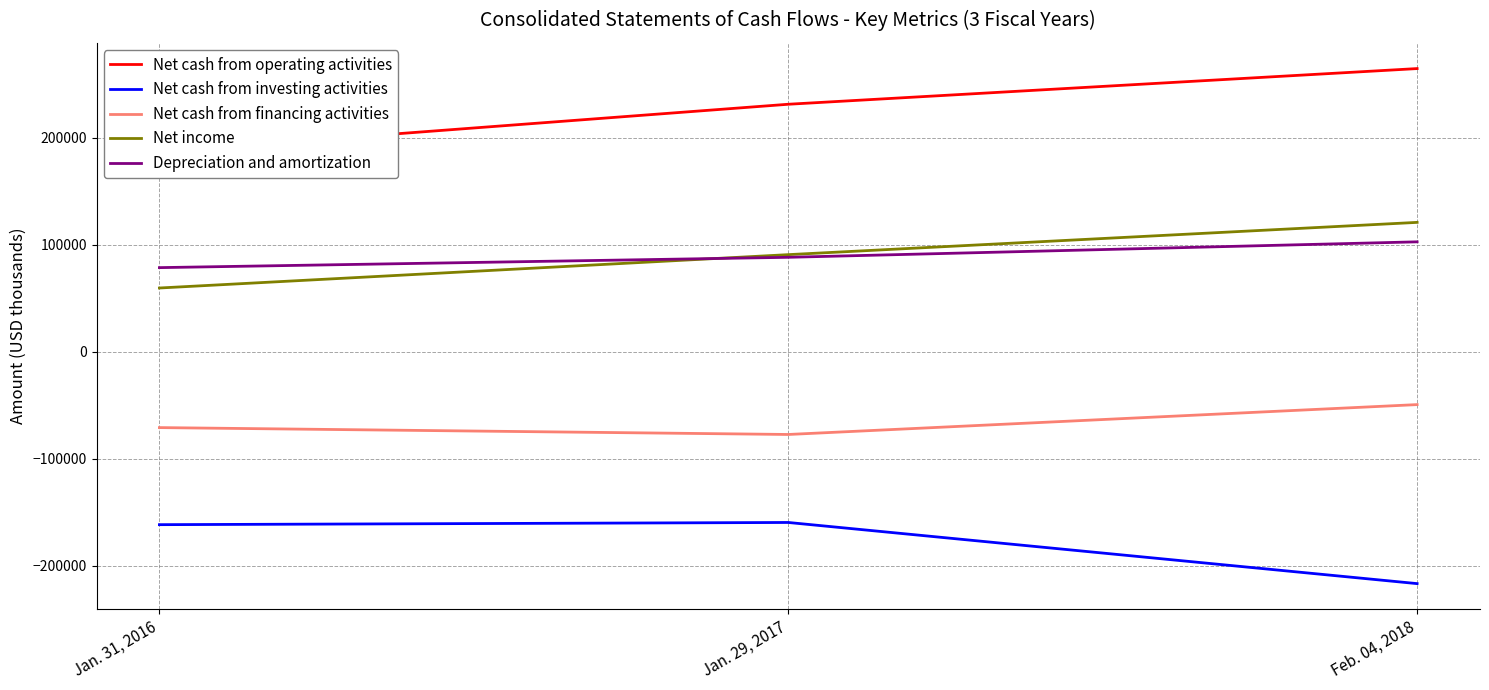

What is the spread (max minus min) of values at Feb. 04, 2018?

481295